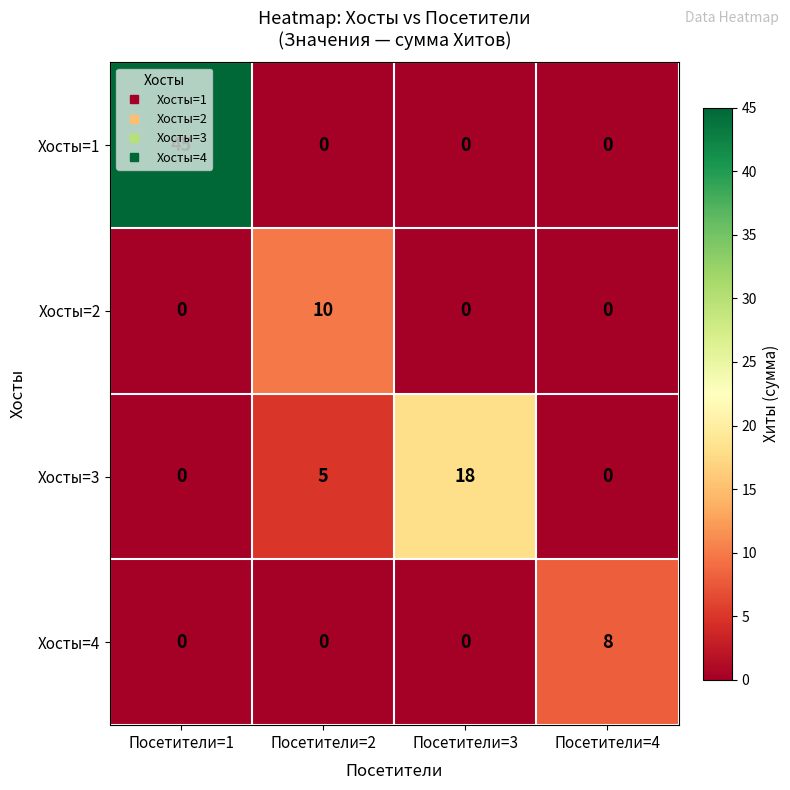

What is the total value across all series at Посетители=3?

18